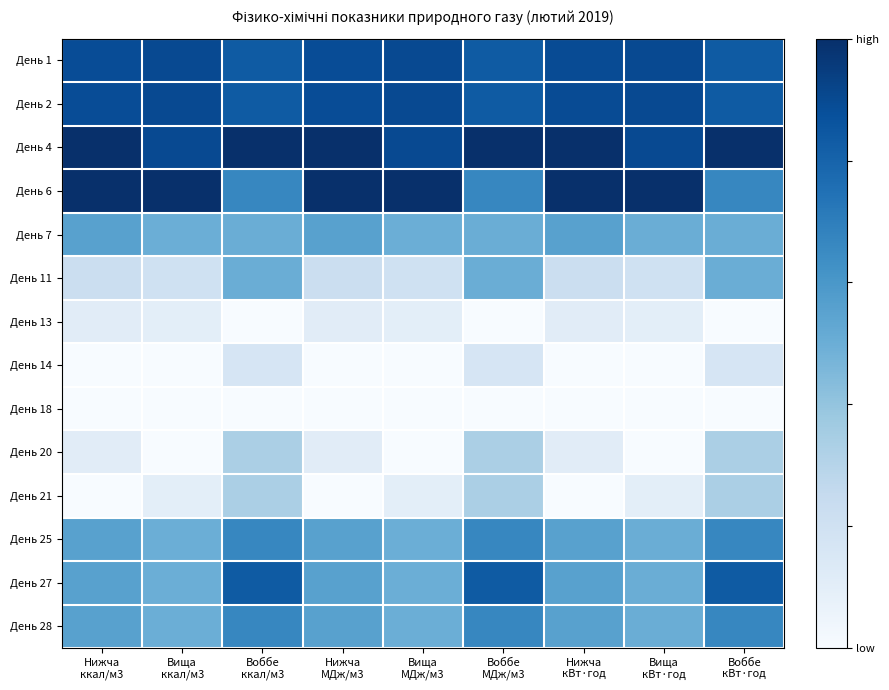

Rank the series by their maximum value, from lowest to highest.

День 18, День 13, День 14, День 20, День 21, День 11, День 7, День 25, День 28, День 27, День 1, День 2, День 4, День 6